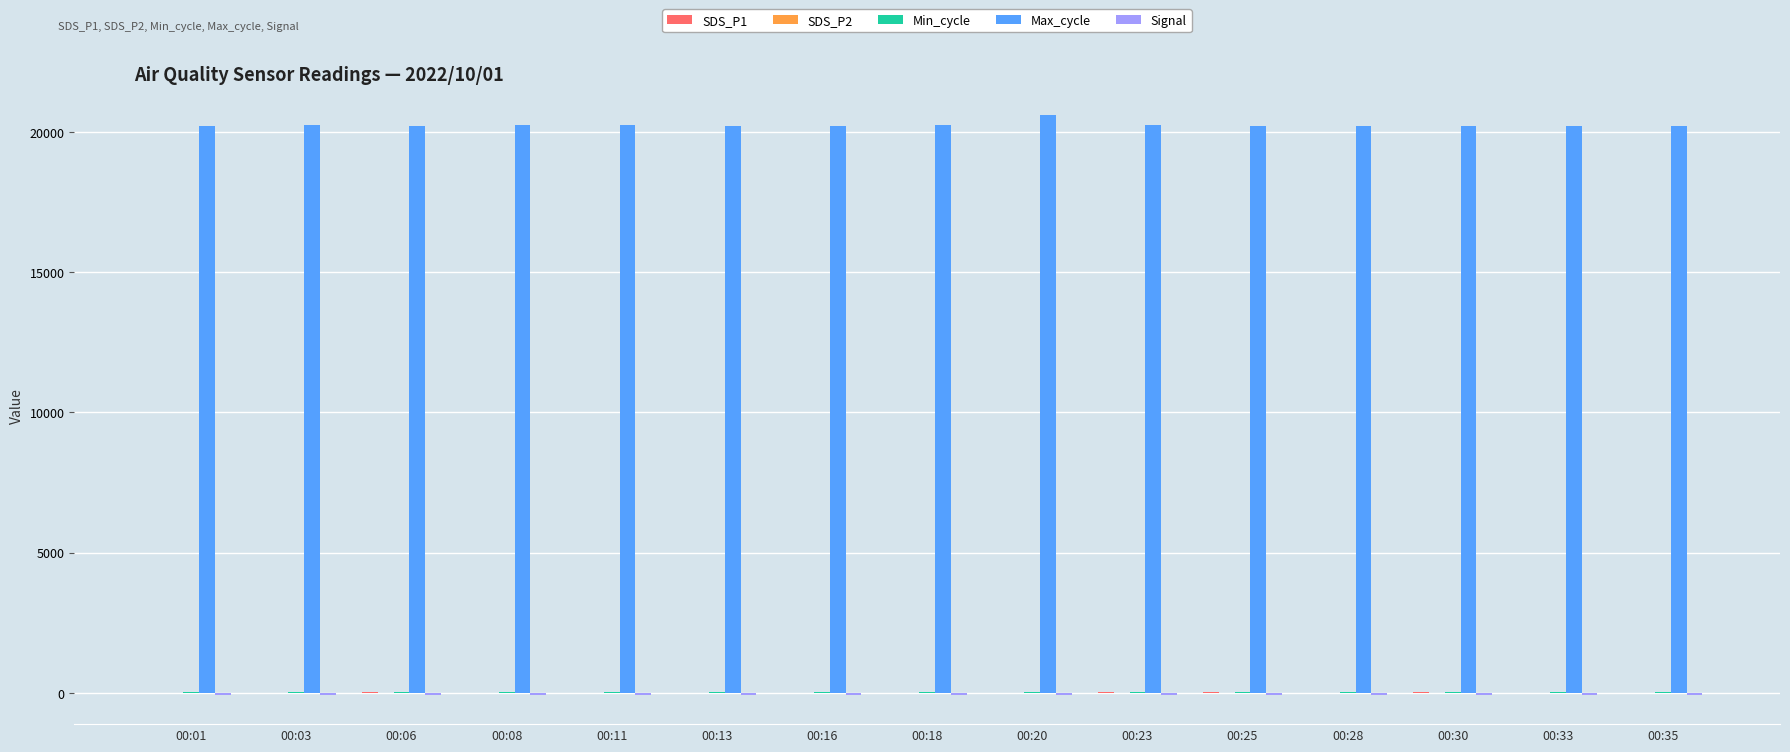

Which series has the largest total across all categories?

Max_cycle